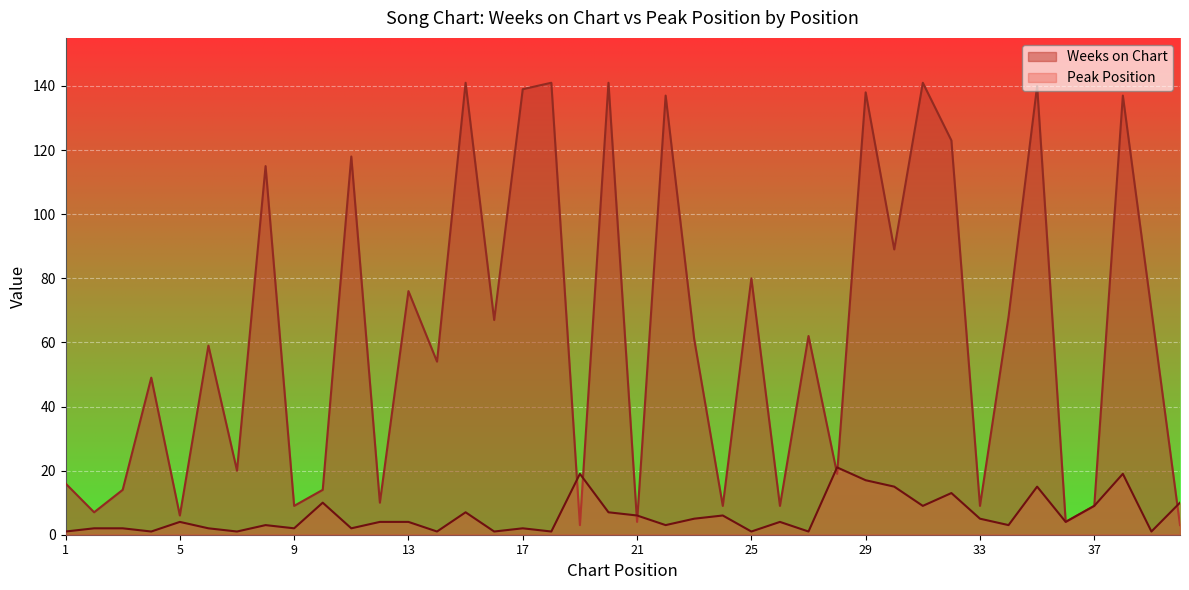

The Weeks on Chart series shows 43 at 16. True or false?

False